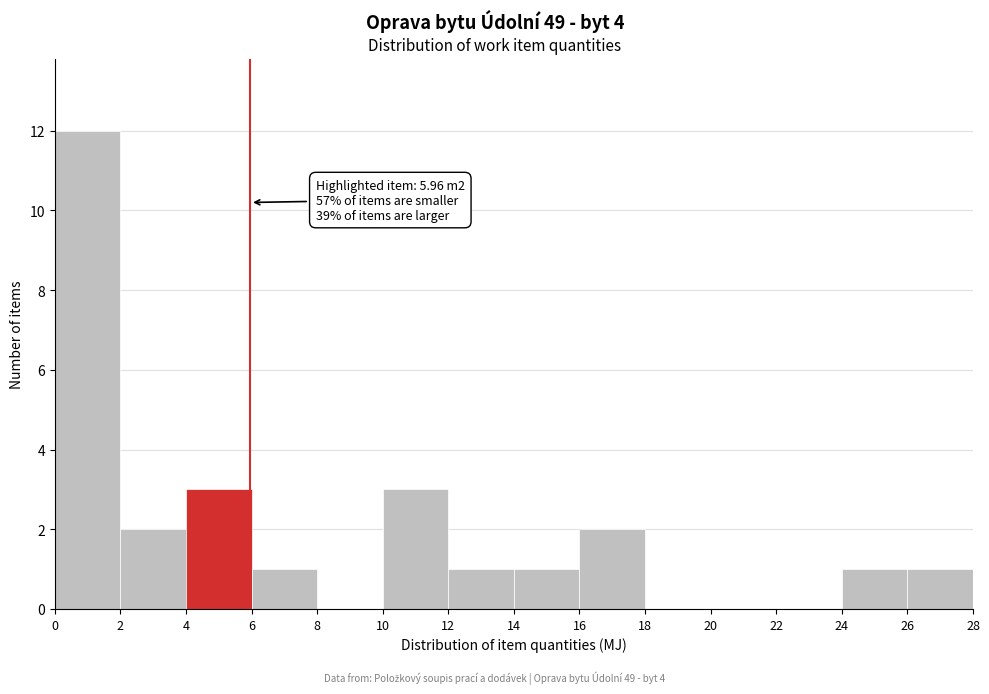

Which range on the x-axis has the tallest bar?

0 to 2